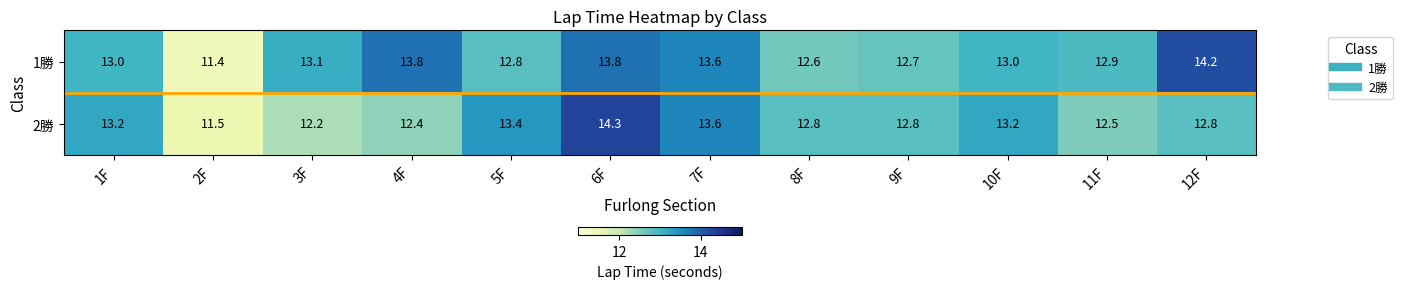

What is the maximum value for 1勝?

14.2